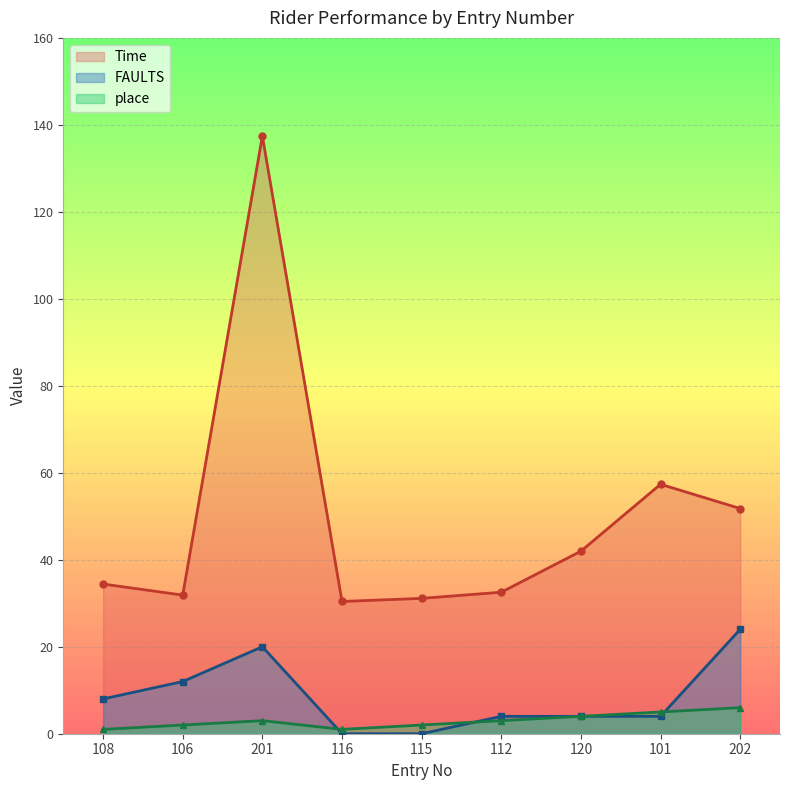

How many interior local peaks does the FAULTS series have?

1